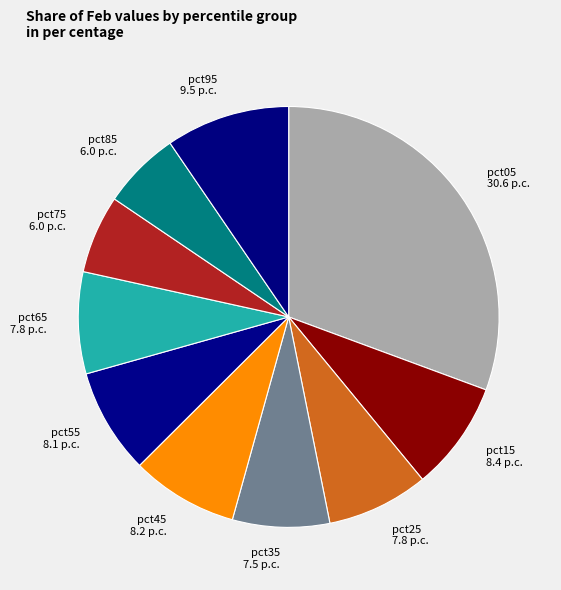

Do pct45 and pct65 together represent more than half of the pie?

No